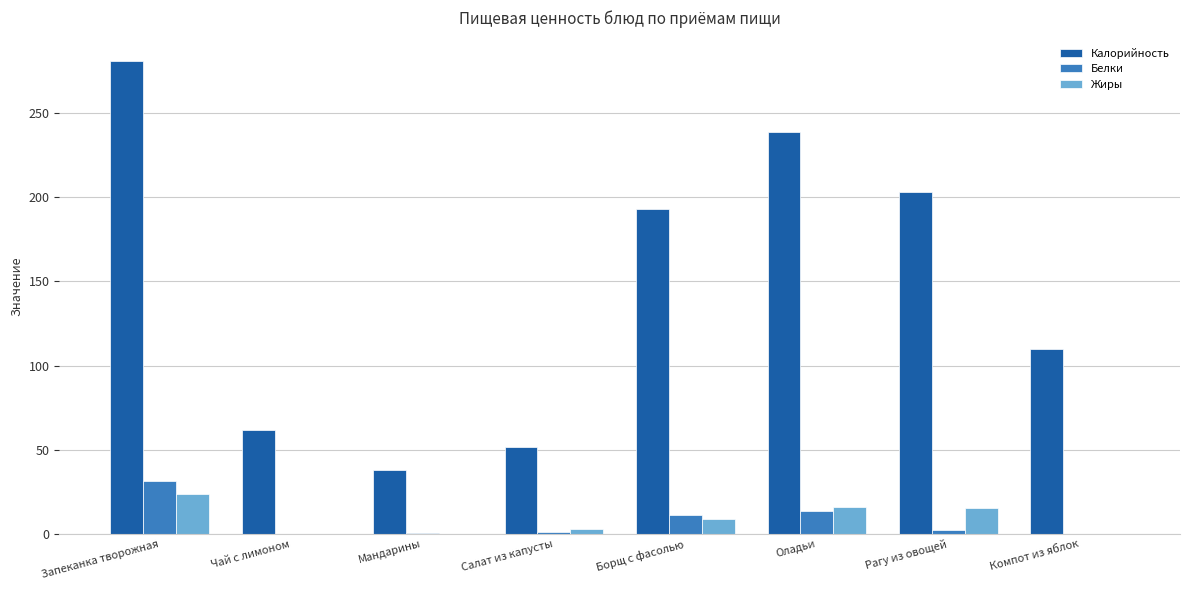

At which category is the sum across all series the highest?

Запеканка творожная